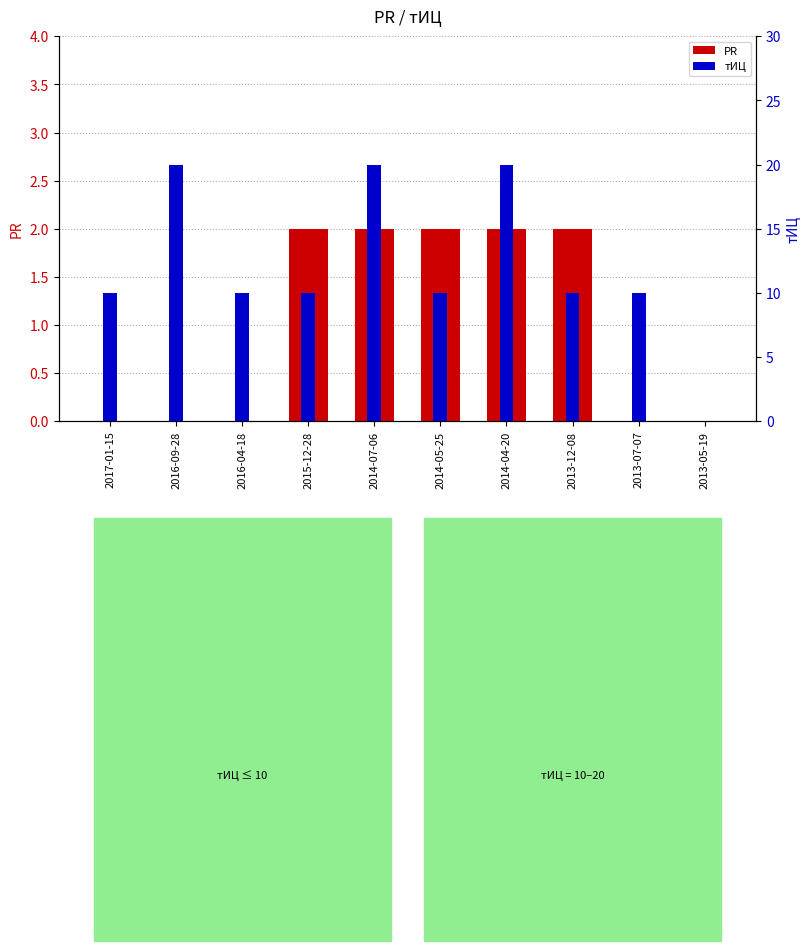

Reading left to right, list all the values displayed in this chart.

PR: 0	0	0	2	2	2	2	2	0	0
тИЦ: 10	20	10	10	20	10	20	10	10	0